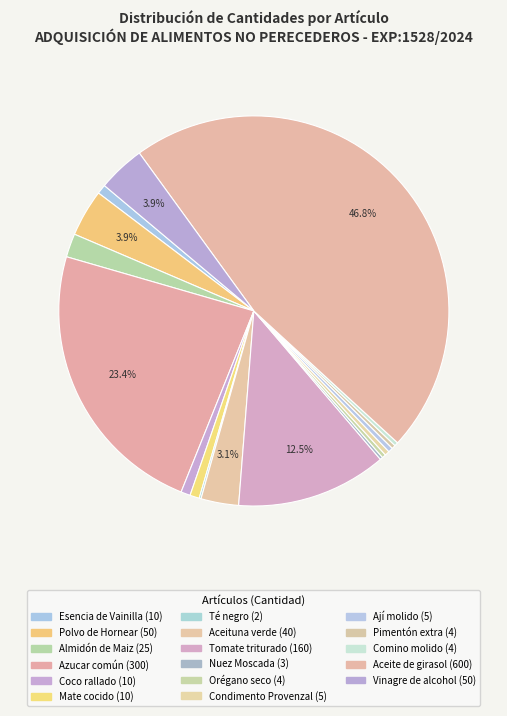

Does any single category account for the majority?

No